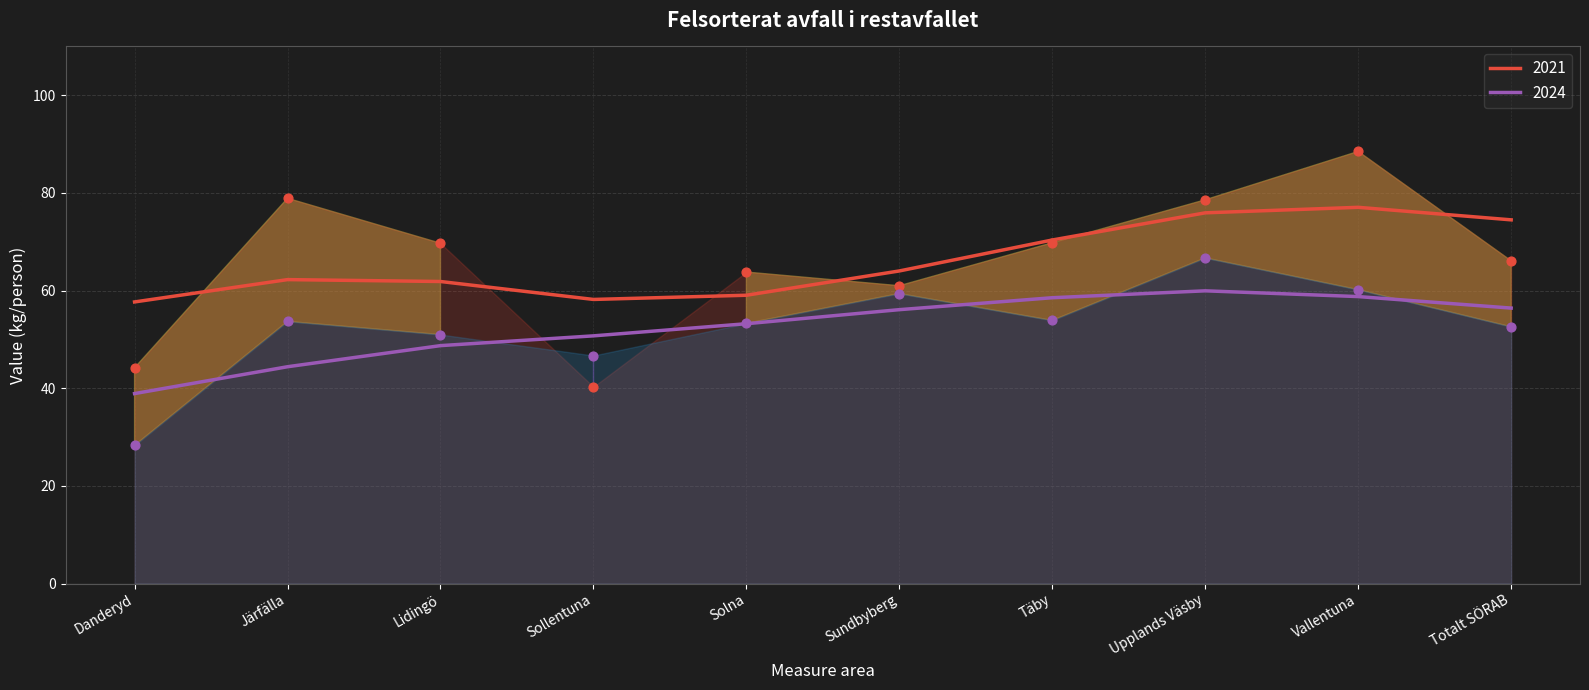

At which category is the sum across all series the highest?

Vallentuna